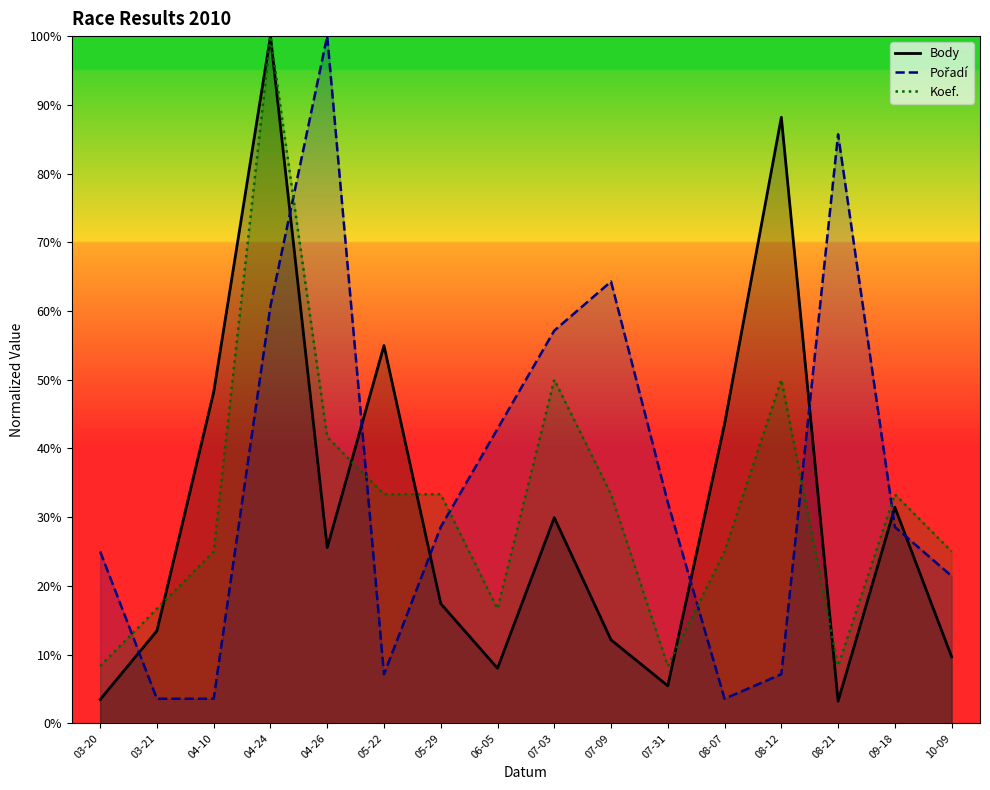

Is it true that Koef. equals 45.5 at 05-22?

False